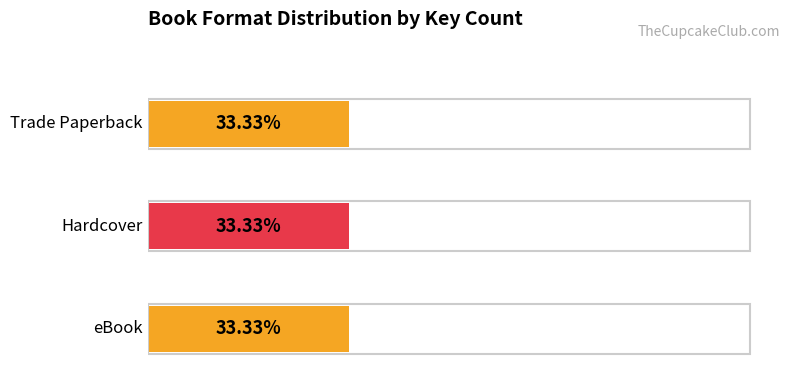

At which category is the sum across all series the highest?

Trade Paperback